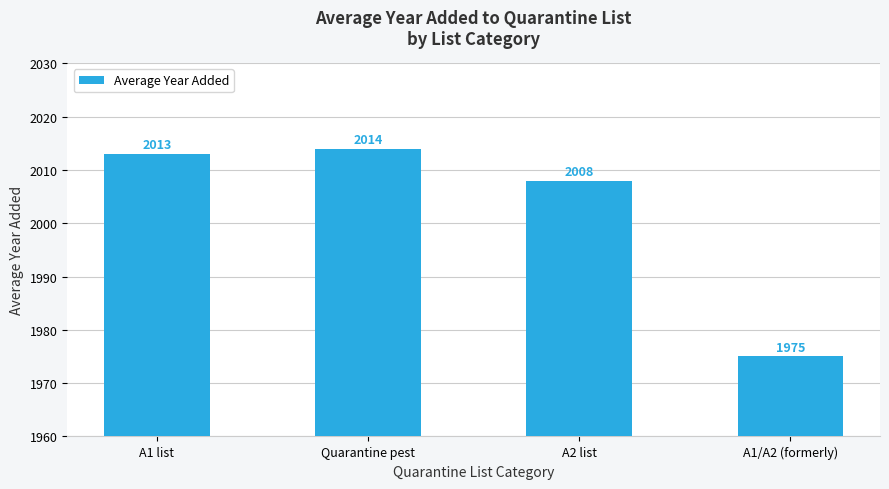

Reading left to right, what are all the values shown in this chart?

A1 list=2013	Quarantine pest=2014	A2 list=2008	A1/A2 (formerly)=1975